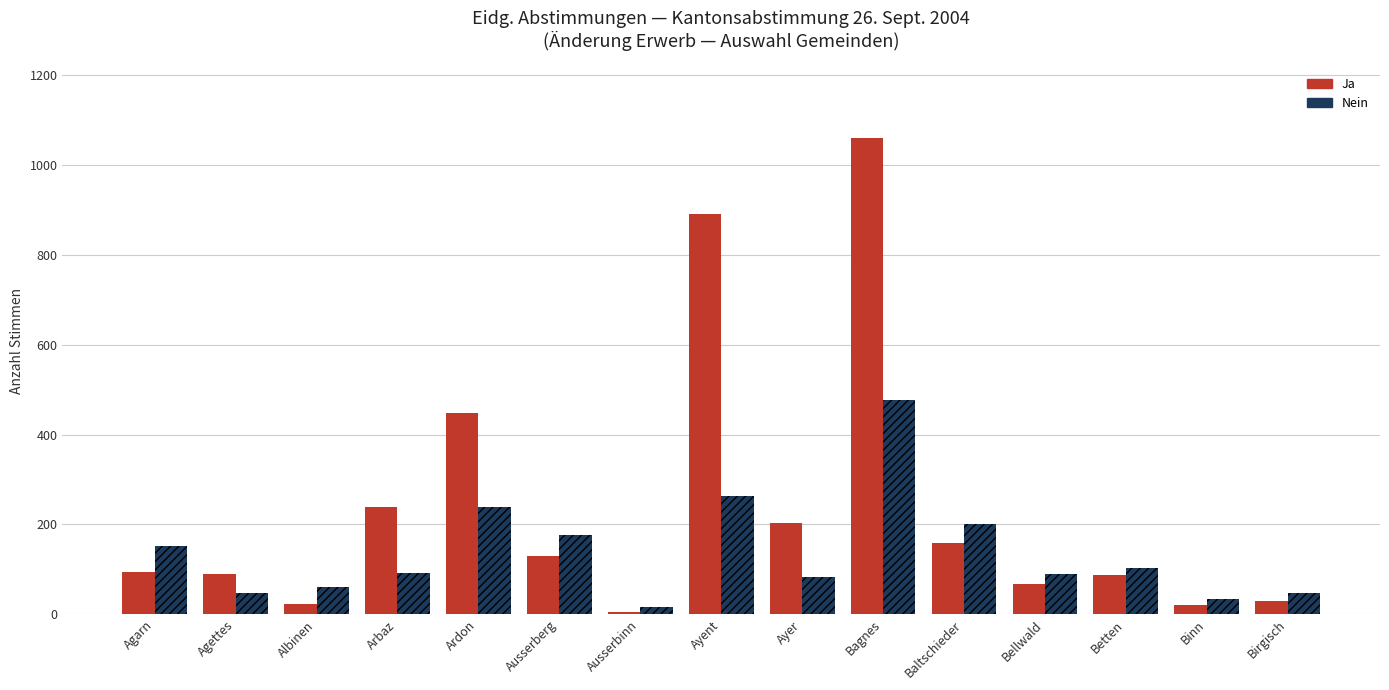

At Ausserbinn, list the series in order from smallest to largest.

Ja, Nein